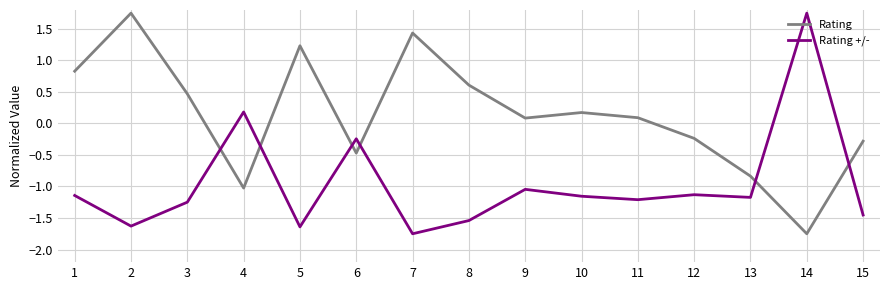

How many times do Rating and Rating +/- cross each other?

6